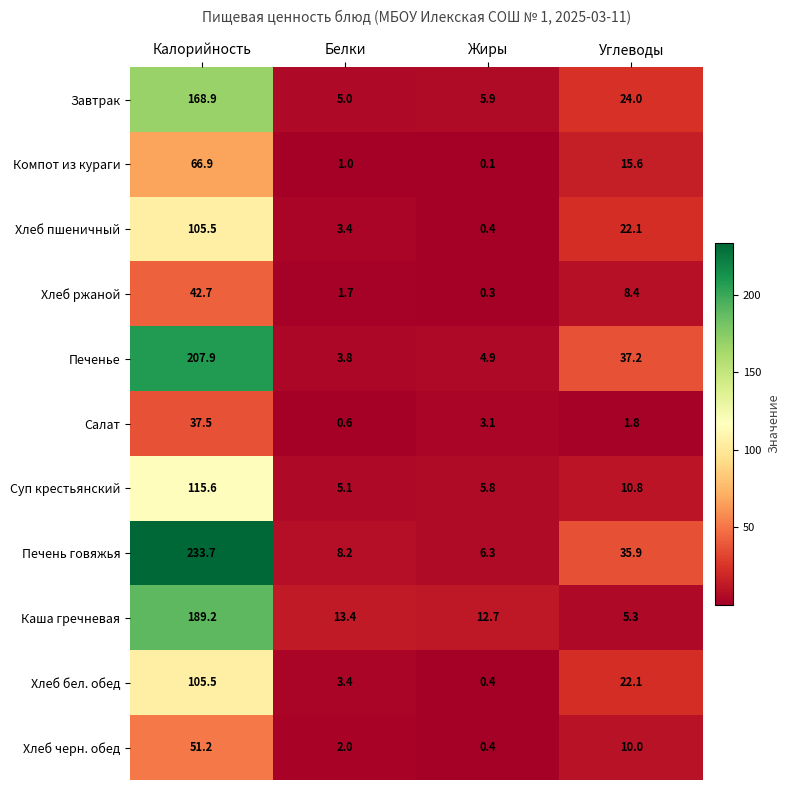

What value does the Каша гречневая series have at Жиры?

12.7